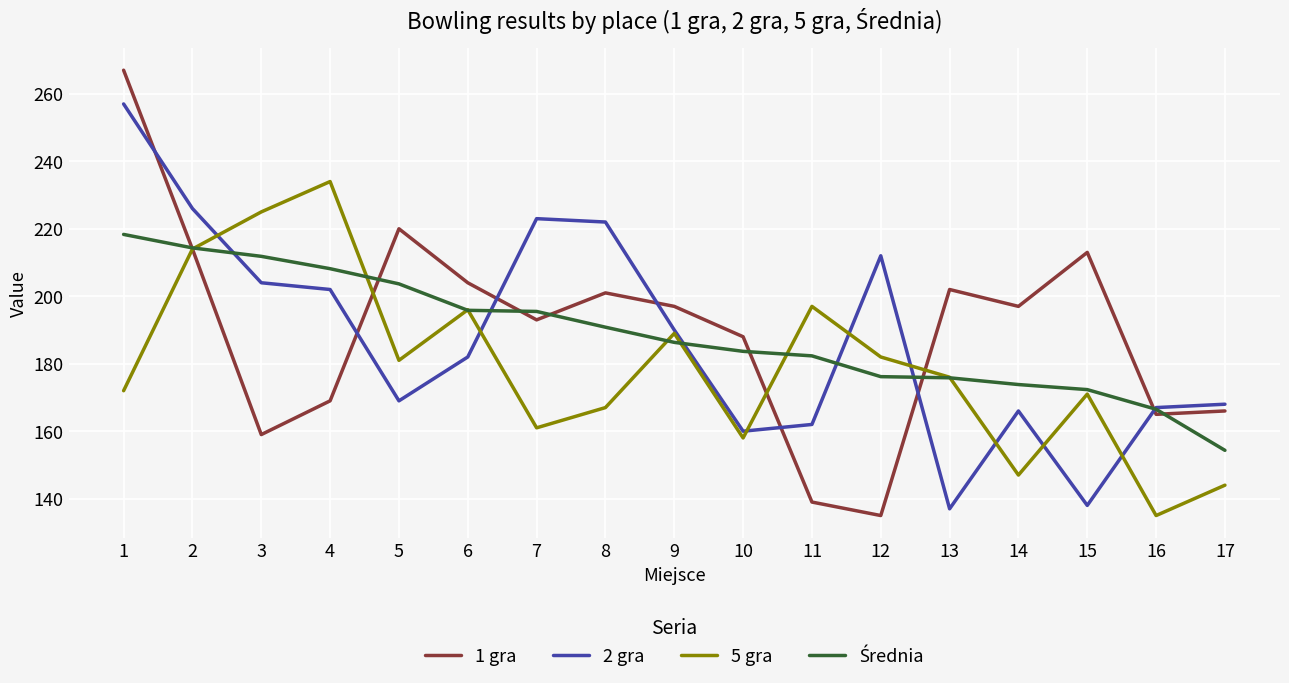

Where does the 2 gra series first go above 182?

1